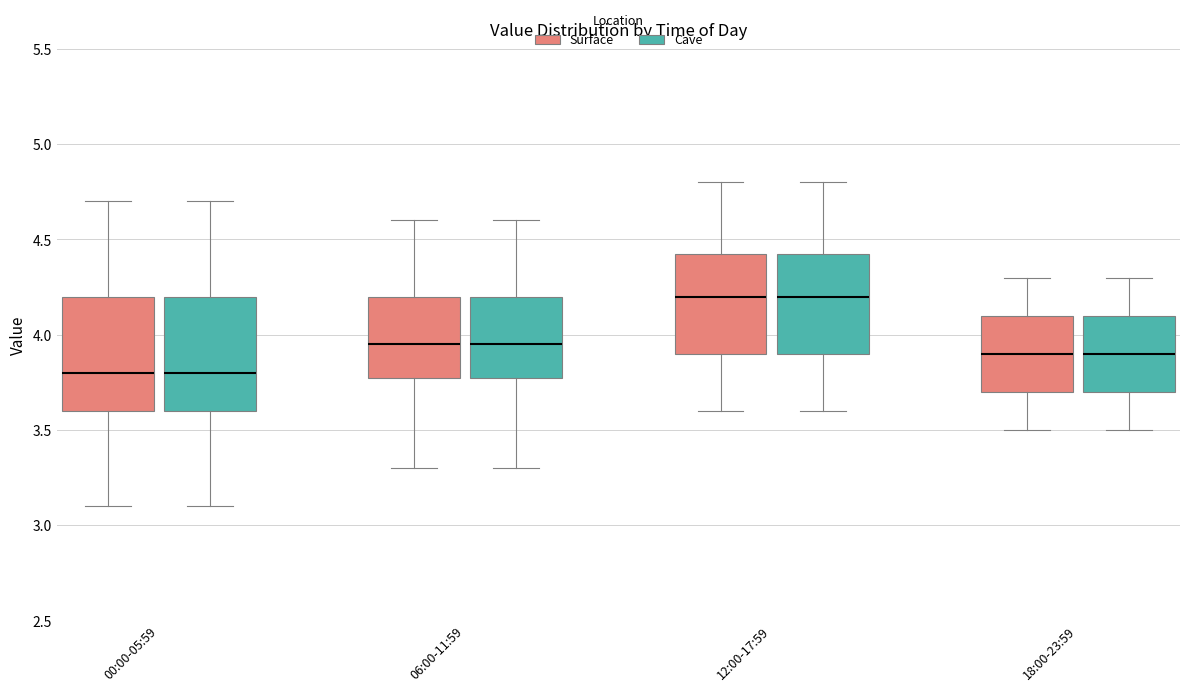

Reading left to right, read every box against the y-axis: the position of its median line, the range the box covers, and the ends of its whiskers. The values are not printed on the chart, so give them approximately, as read against the axis.

00:00-05:59 (Surface): median 3.80, box 3.60 to 4.20, whiskers 3.10 to 4.70
00:00-05:59 (Cave): median 3.80, box 3.60 to 4.20, whiskers 3.10 to 4.70
06:00-11:59 (Surface): median 3.95, box 3.80 to 4.20, whiskers 3.30 to 4.60
06:00-11:59 (Cave): median 3.95, box 3.80 to 4.20, whiskers 3.30 to 4.60
12:00-17:59 (Surface): median 4.20, box 3.90 to 4.45, whiskers 3.60 to 4.80
12:00-17:59 (Cave): median 4.20, box 3.90 to 4.45, whiskers 3.60 to 4.80
18:00-23:59 (Surface): median 3.90, box 3.70 to 4.10, whiskers 3.50 to 4.30
18:00-23:59 (Cave): median 3.90, box 3.70 to 4.10, whiskers 3.50 to 4.30